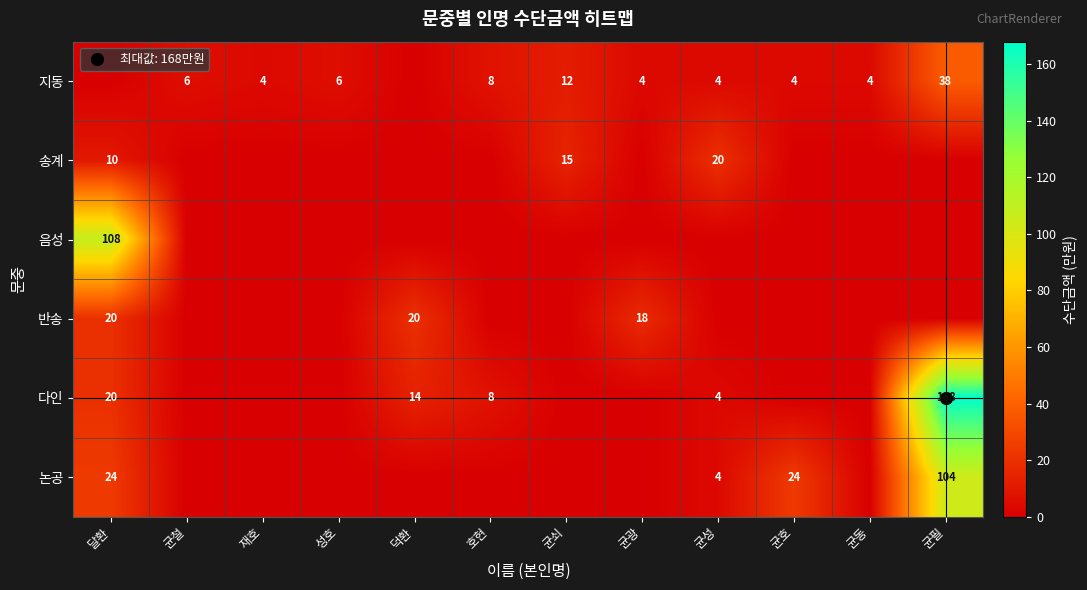

What is the average value of the 논공 series?

13